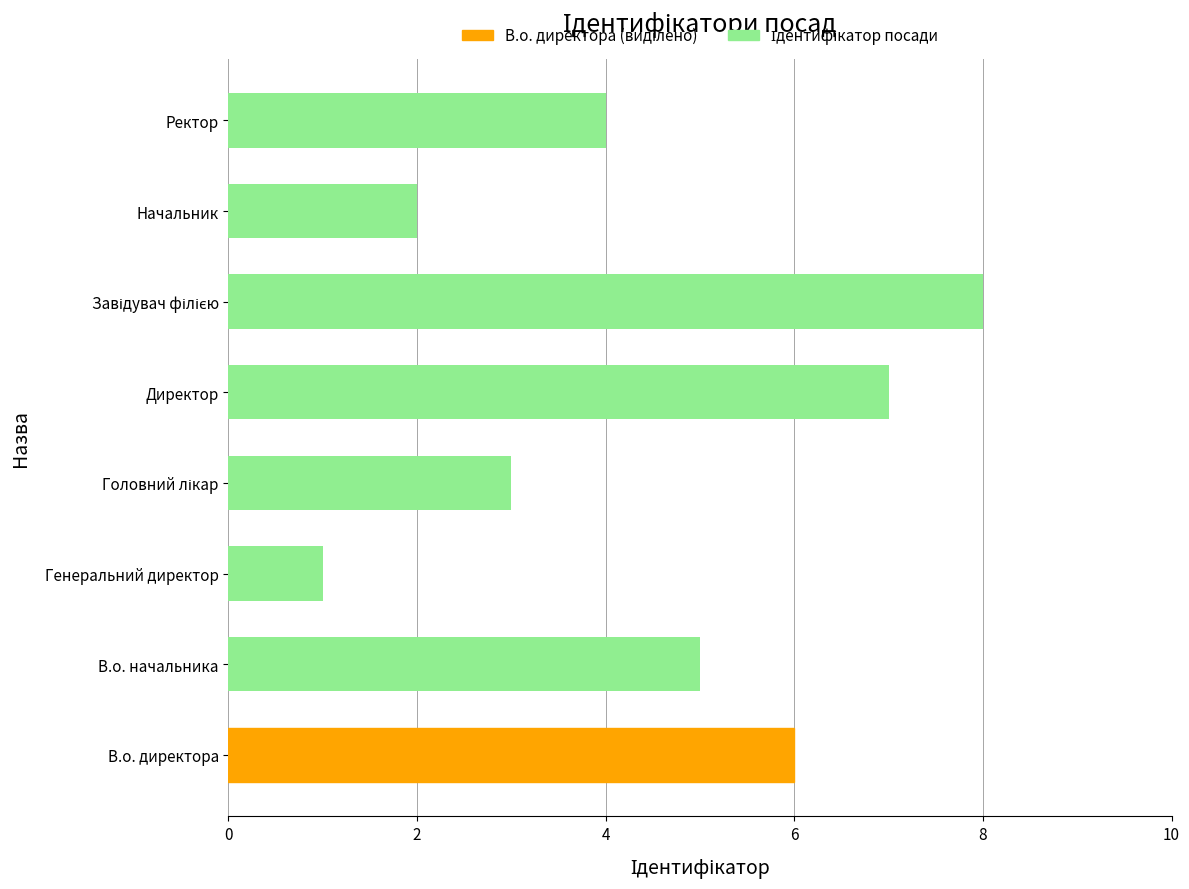

Which category has the lowest value across all series?

Генеральний директор